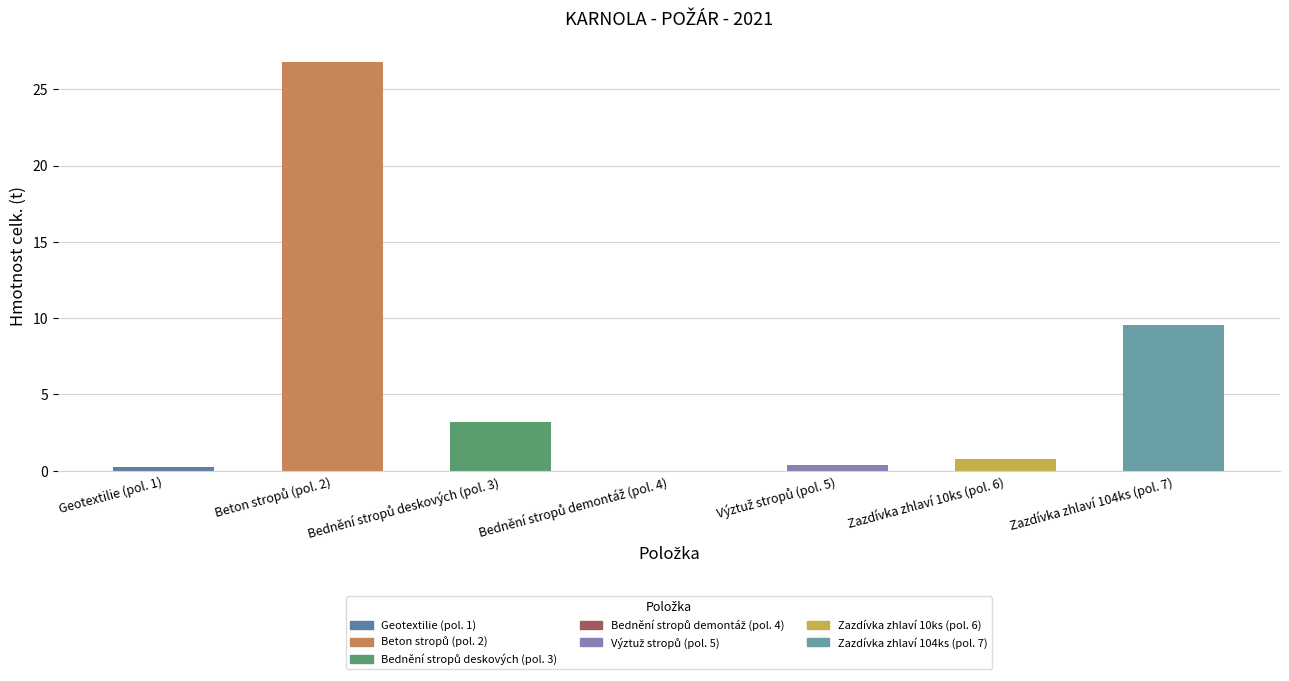

What is the greatest value displayed?

26.8